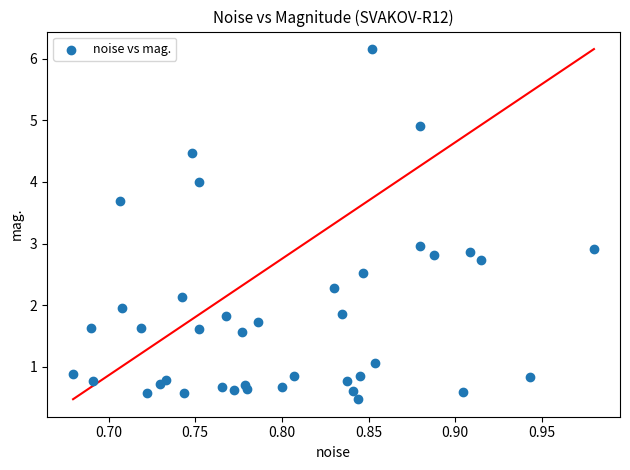

What is the range of Y values (max minus min)?

5.7